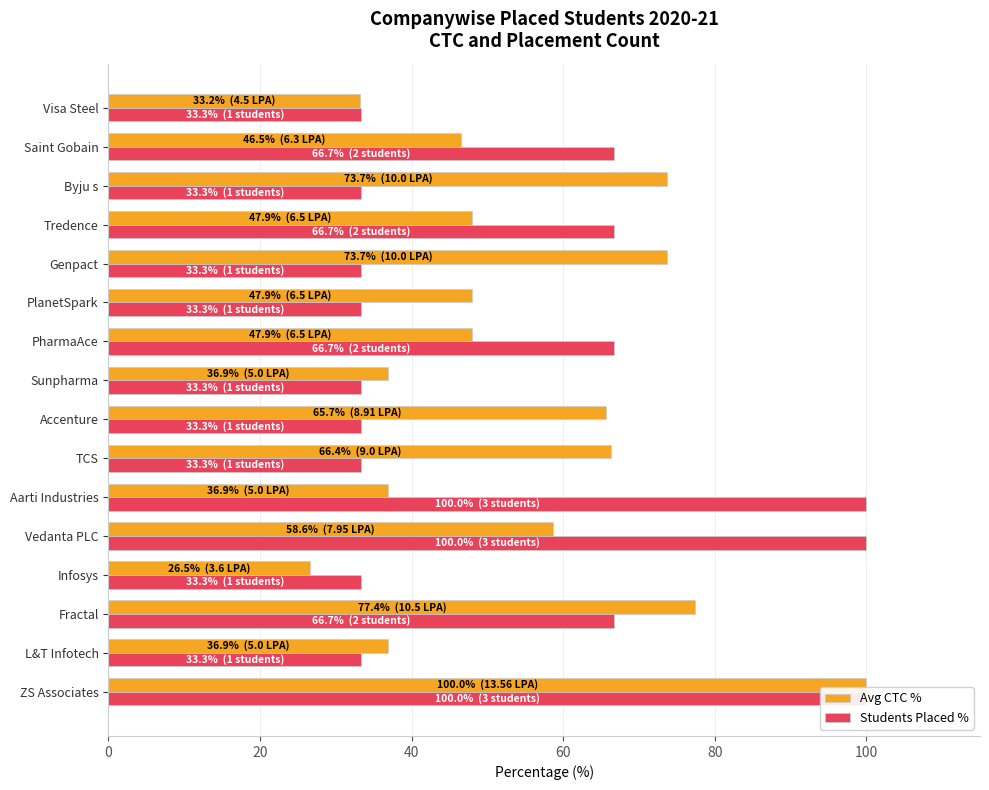

True or false: Students Placed % has a value of 68.9 at Vedanta PLC.

False